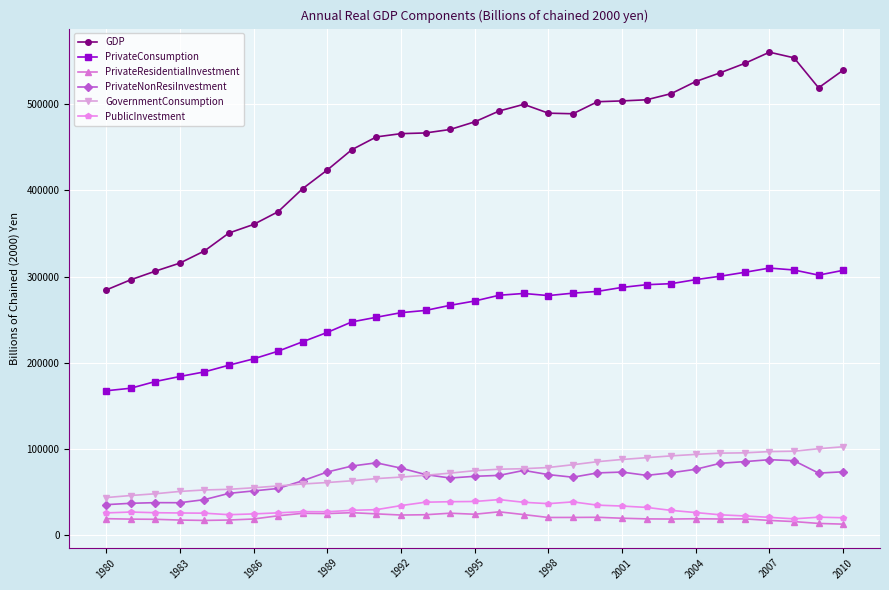

What is the difference between the maximum and minimum values in the GovernmentConsumption series?

59020.2